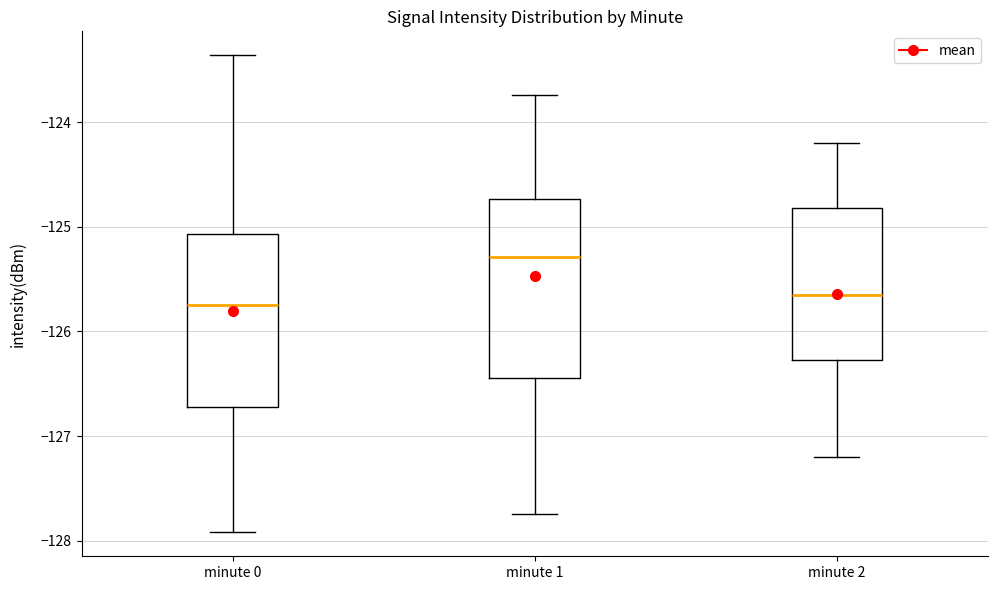

Reading left to right, transcribe this box plot: for each box, give where its median line is, the range the box spans, and where its two whiskers end, as read against the y-axis. The values are not printed on the chart, so give them approximately, as read against the axis.

minute 0: median -125.7, box -126.7 to -125.1, whiskers -127.9 to -123.4
minute 1: median -125.3, box -126.4 to -124.7, whiskers -127.7 to -123.7
minute 2: median -125.6, box -126.3 to -124.8, whiskers -127.2 to -124.2